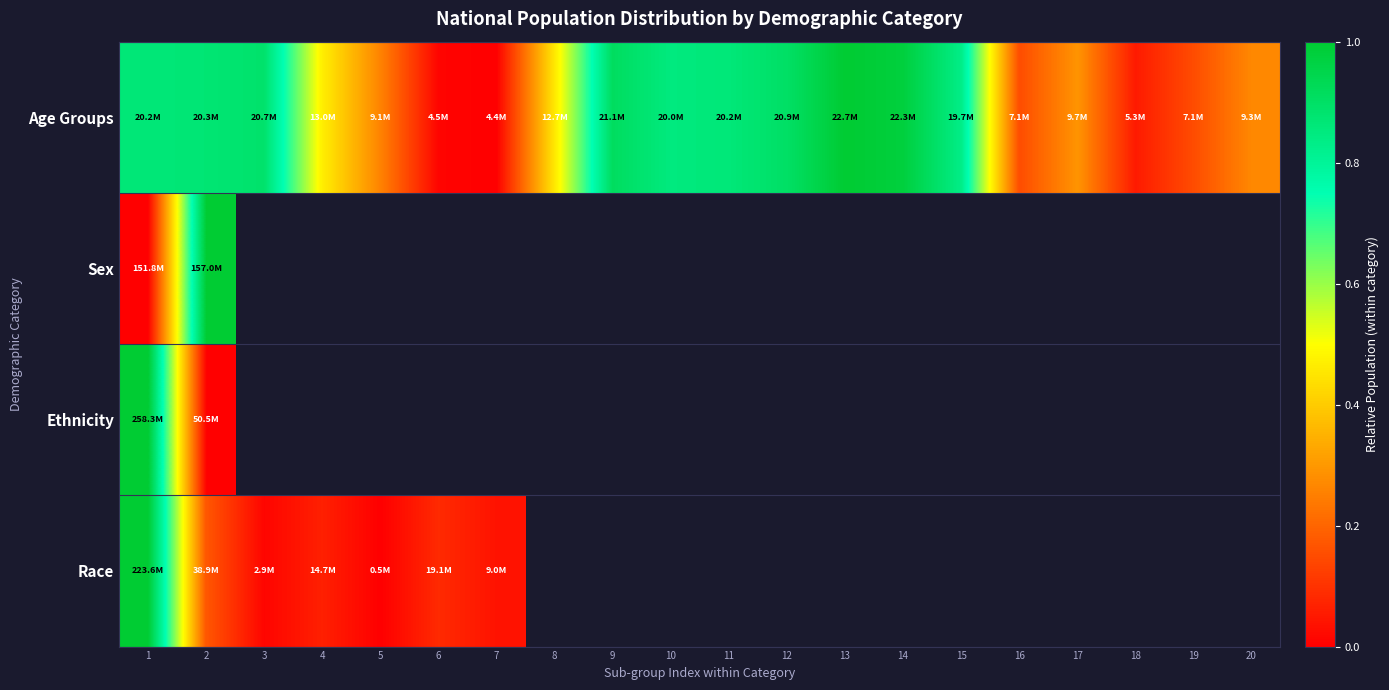

What is the change in value from 1 to 14?

+0.1